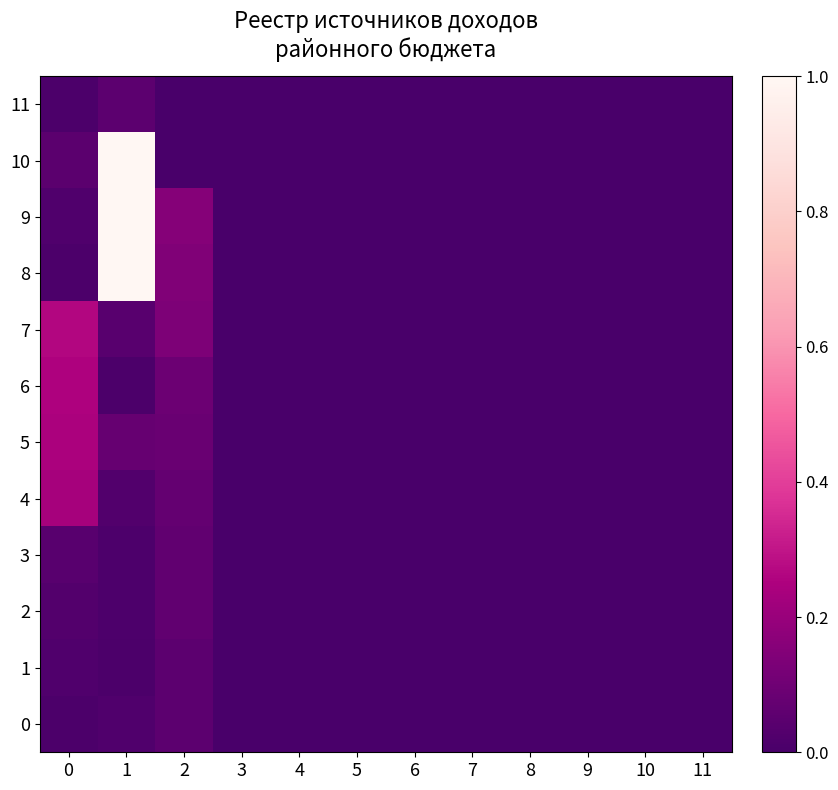

At which category does the chart reach its peak across all series?

1